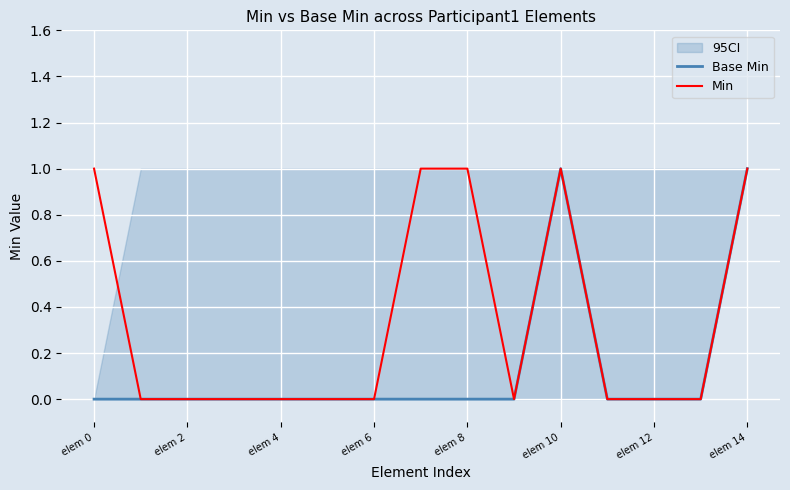

List the series in order of their peak value, lowest first.

Base Min, Min